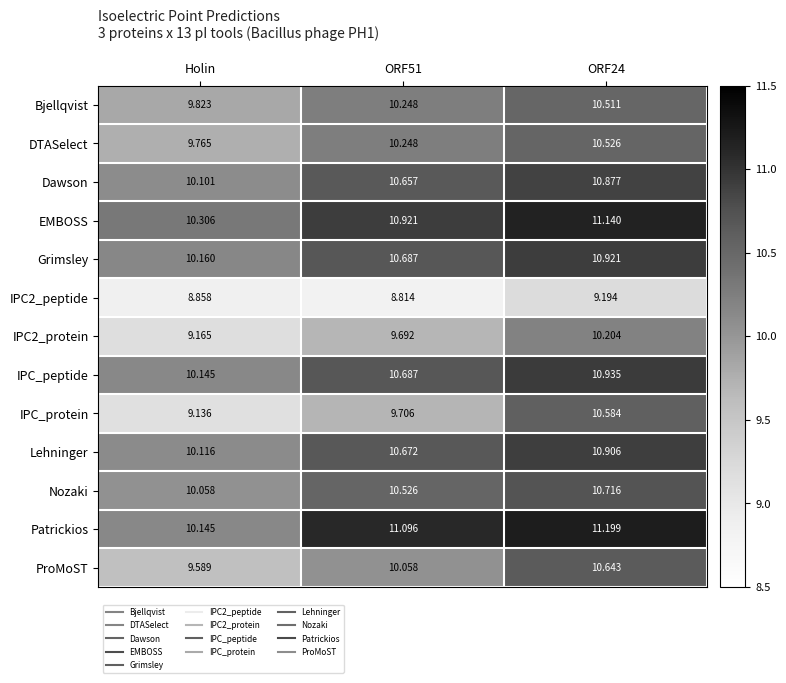

Which series changed the most between Holin and ORF24?

IPC_protein